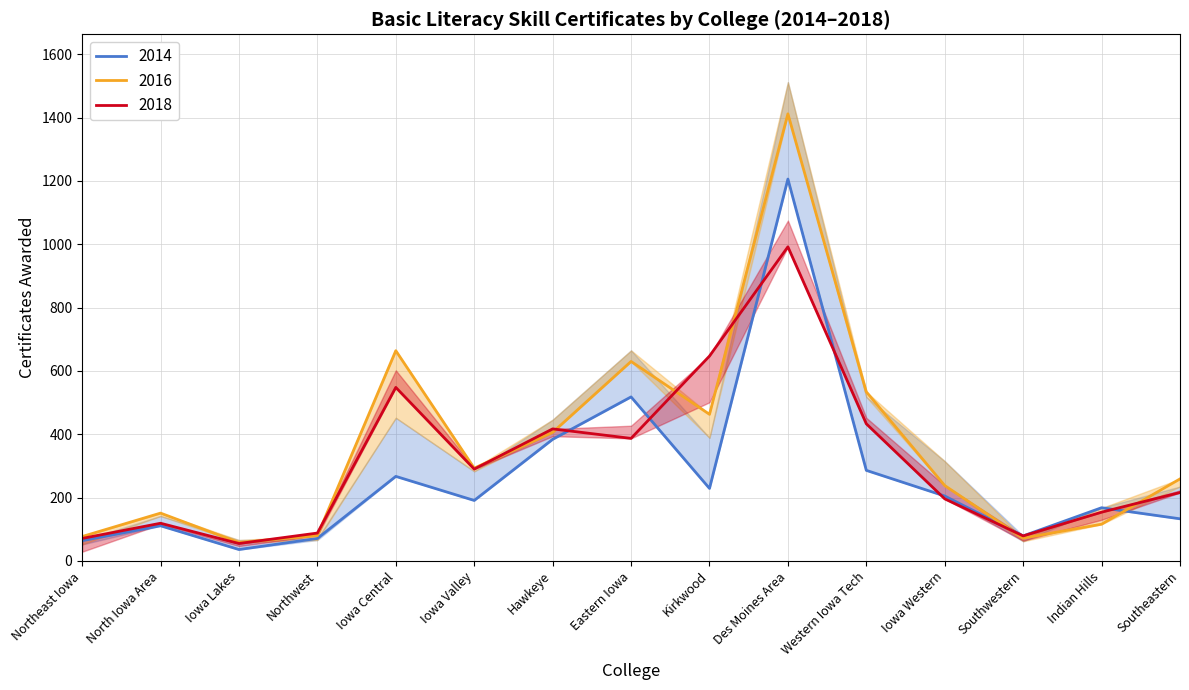

How many data points in 2014 are above 191?

7